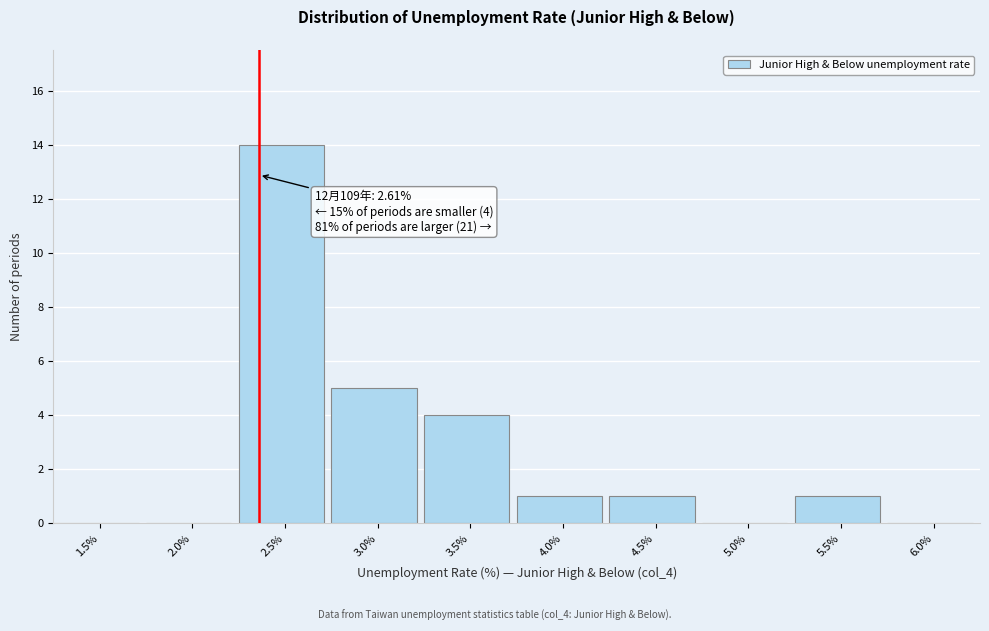

Reading left to right, what are all the values shown in this chart?

1.5%=0	2.0%=0	2.5%=14	3.0%=5	3.5%=4	4.0%=1	4.5%=1	5.0%=0	5.5%=1	6.0%=0